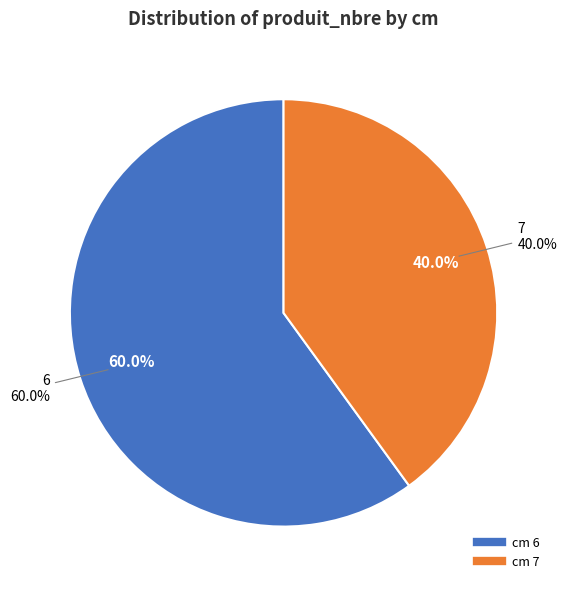

What is the total percentage of 7 and 6?

100.0%